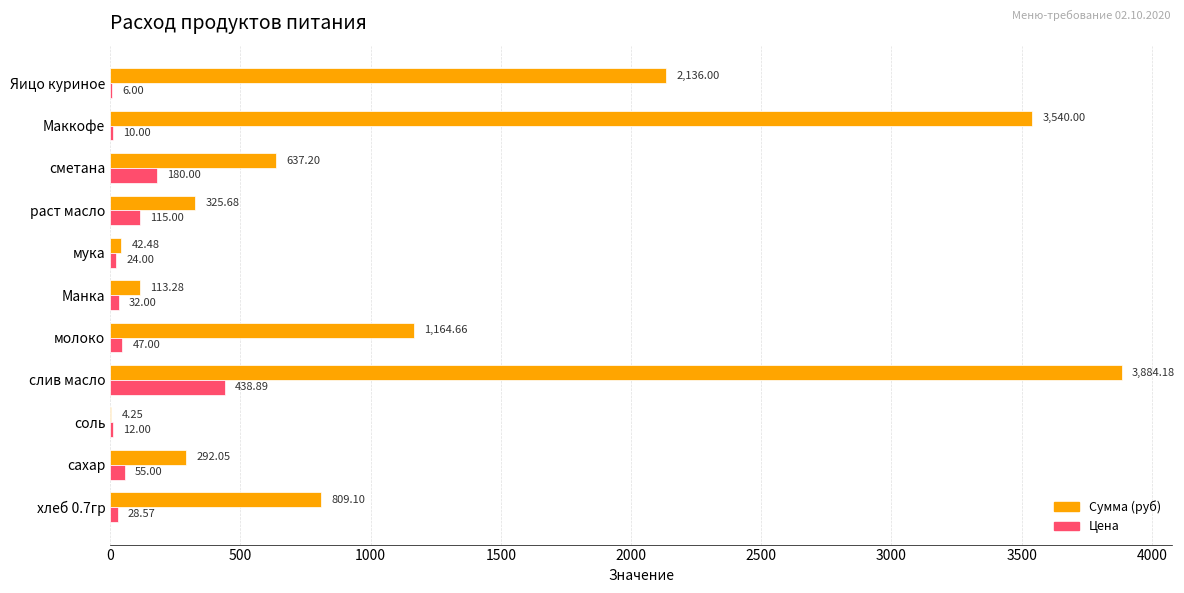

What is the sum of all Цена values?

948.5